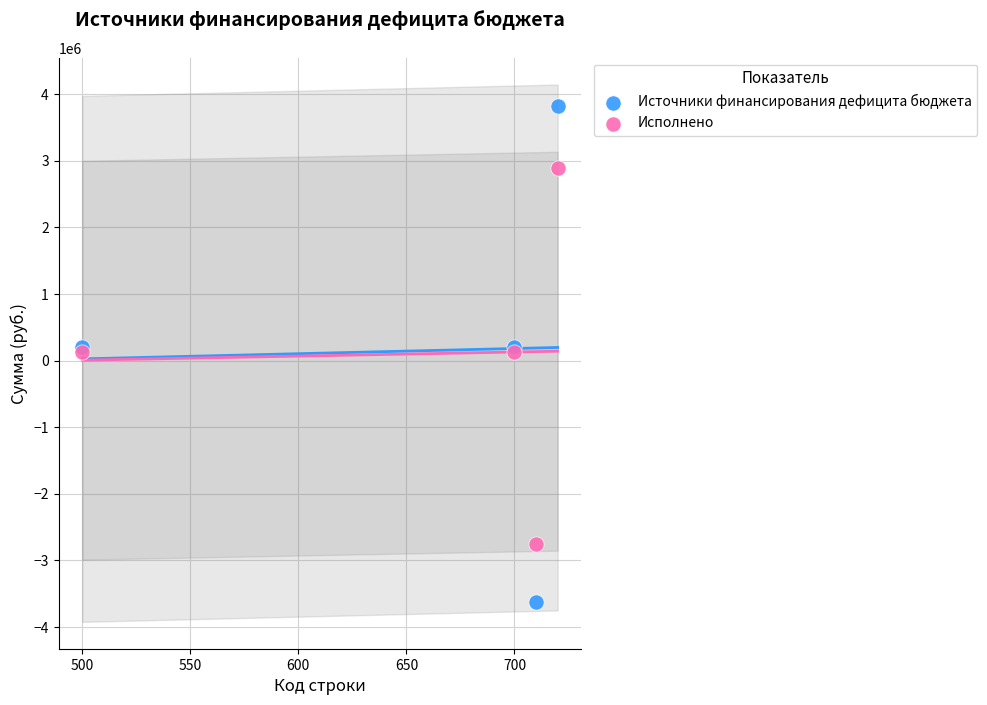

Which series has the widest spread of Y values?

Источники финансирования дефицита бюджета